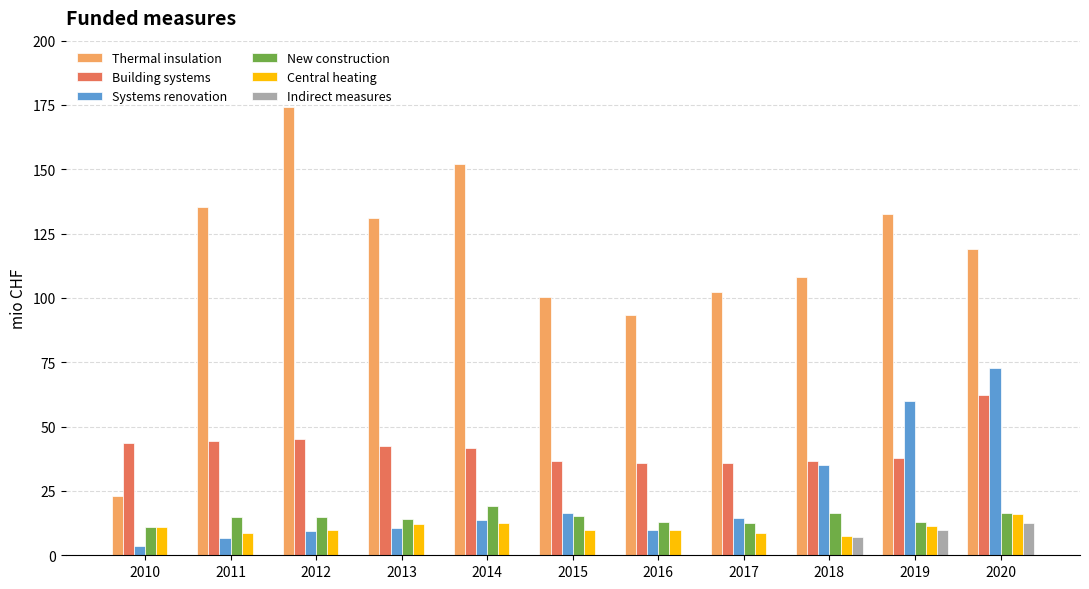

What are all the series names shown in the legend?

Thermal insulation, Building systems, Systems renovation, New construction, Central heating, Indirect measures